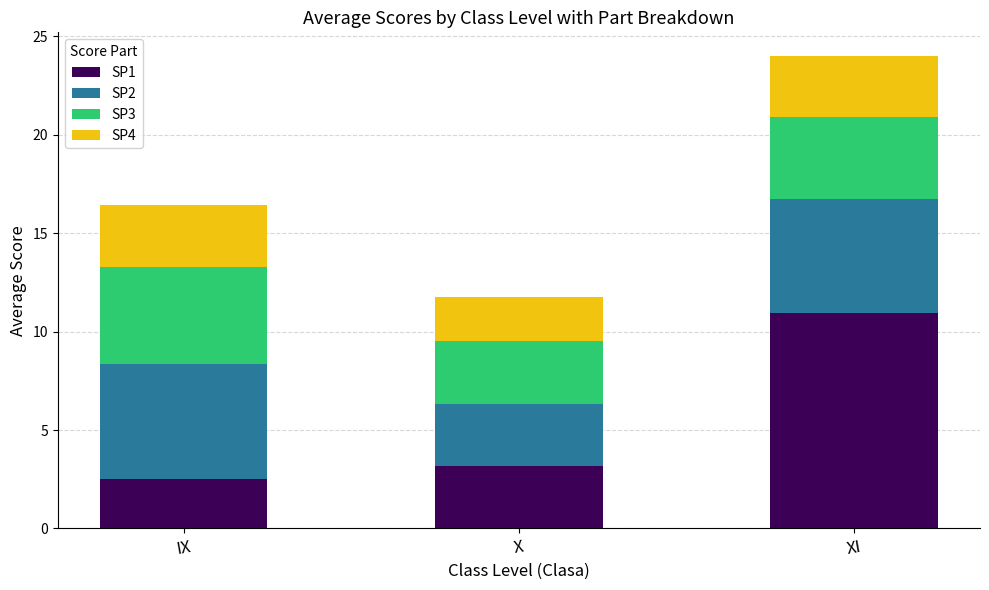

What is the average value of the SP1 series?

5.5